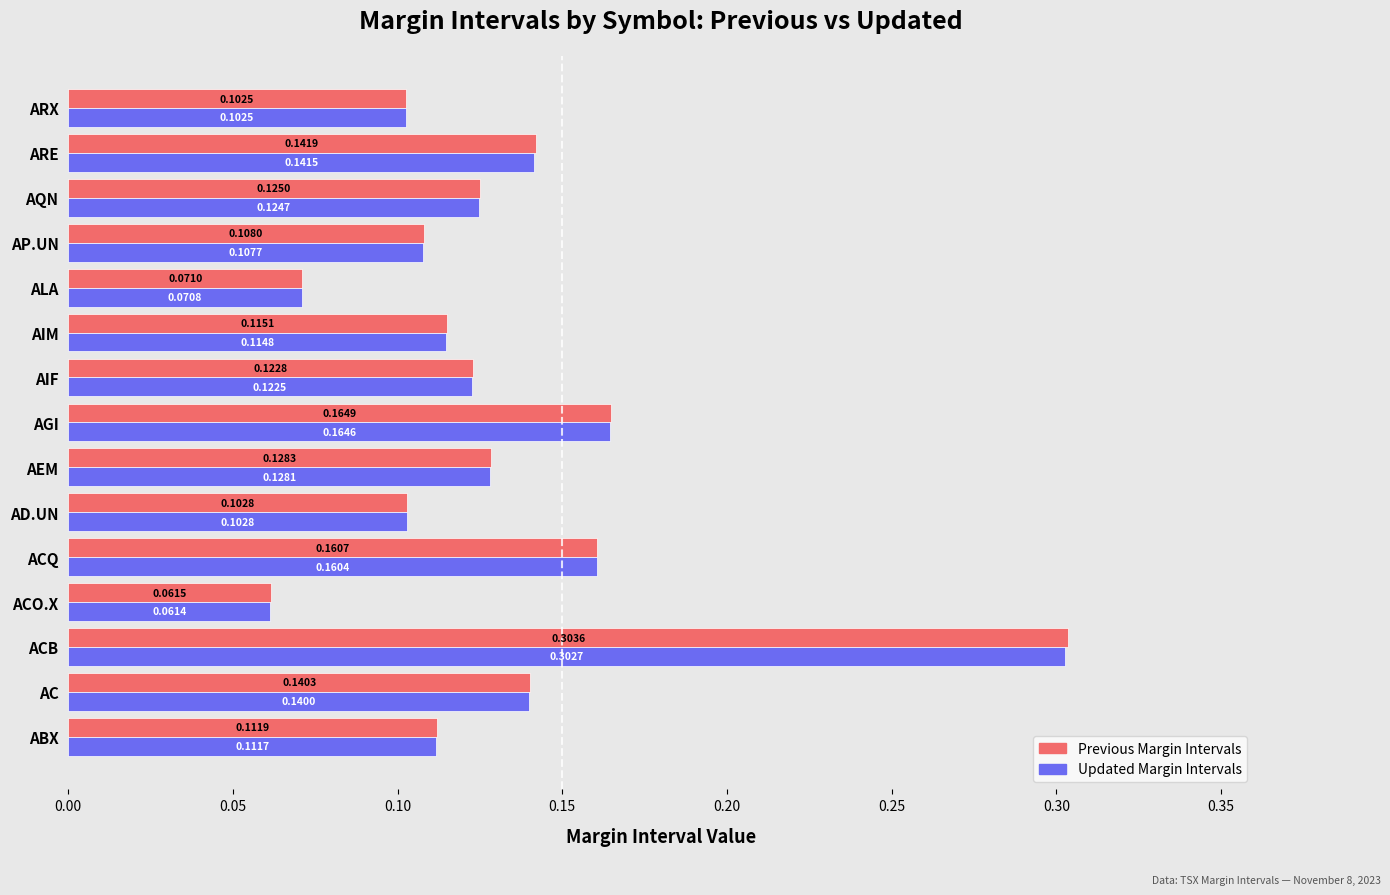

How many Previous Margin Intervals values are between 0 and 1?

15